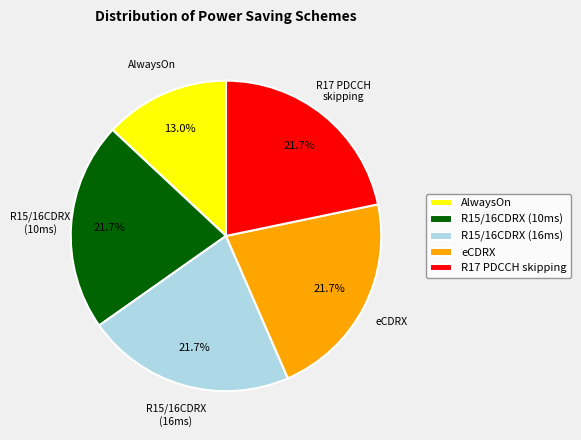

What is the smallest slice in the pie chart?

AlwaysOn